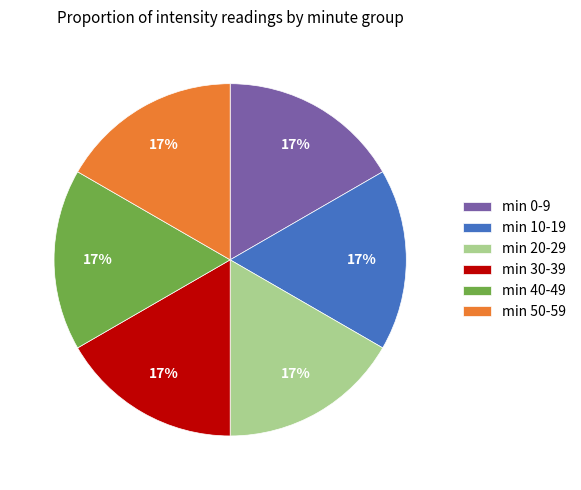

Is min 30-39 the majority of the pie?

No